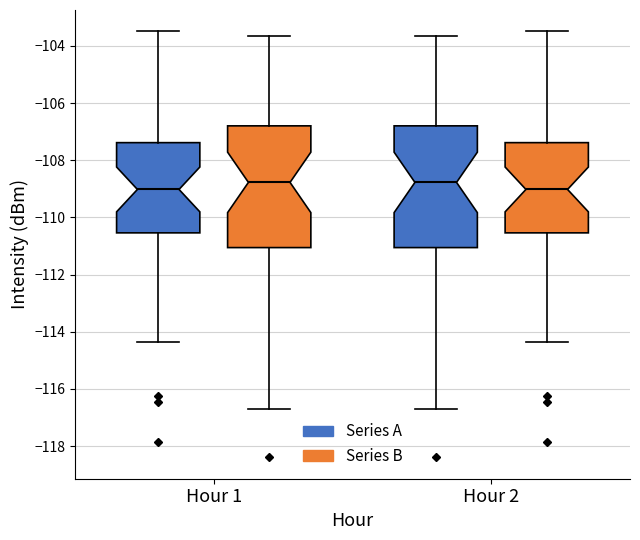

Reading left to right, transcribe this box plot: for each box, give where its median line is, the range the box spans, and where its two whiskers end, as read against the y-axis. The values are not printed on the chart, so give them approximately, as read against the axis.

Hour 1 (Series A): median -109.0, box -110.6 to -107.4, whiskers -114.4 to -103.4
Hour 1 (Series B): median -108.8, box -111.0 to -106.8, whiskers -116.6 to -103.6
Hour 2 (Series A): median -108.8, box -111.0 to -106.8, whiskers -116.6 to -103.6
Hour 2 (Series B): median -109.0, box -110.6 to -107.4, whiskers -114.4 to -103.4